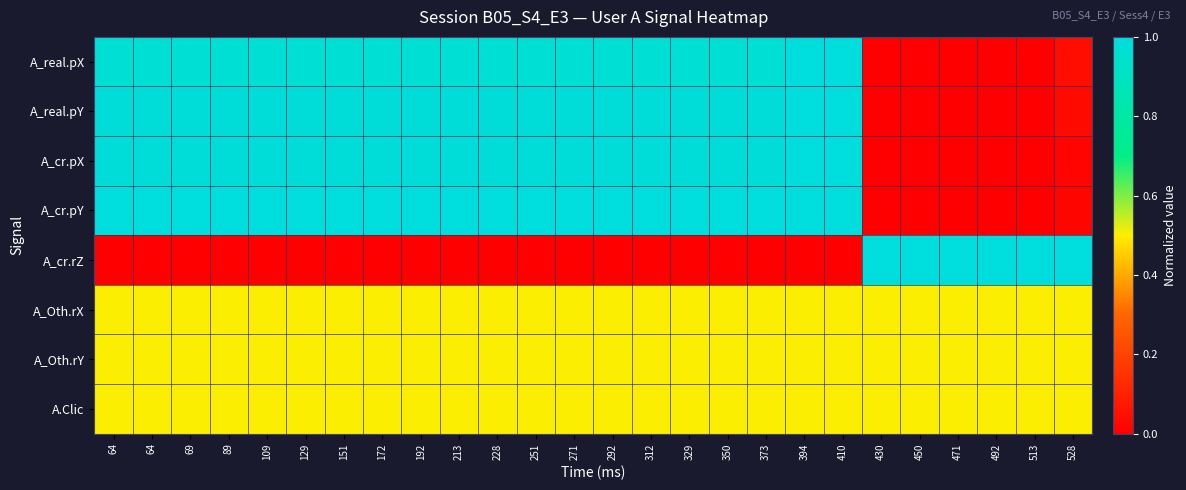

Between 450 and 228, which is larger?

228